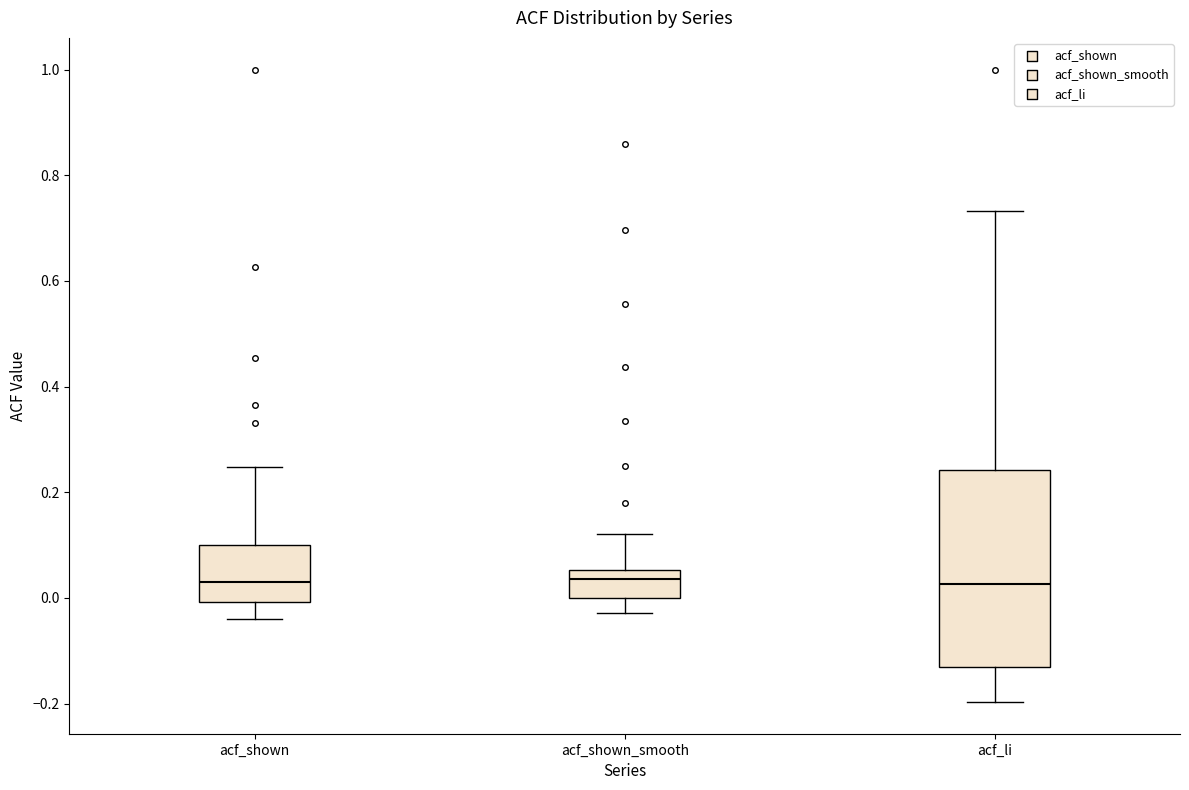

Reading left to right, read every box against the y-axis: the position of its median line, the range the box covers, and the ends of its whiskers. The values are not printed on the chart, so give them approximately, as read against the axis.

acf_shown: median 0.04, box 0.00 to 0.10, whiskers -0.04 to 0.24
acf_shown_smooth: median 0.04, box 0.00 to 0.06, whiskers -0.02 to 0.12
acf_li: median 0.02, box -0.14 to 0.24, whiskers -0.20 to 0.74